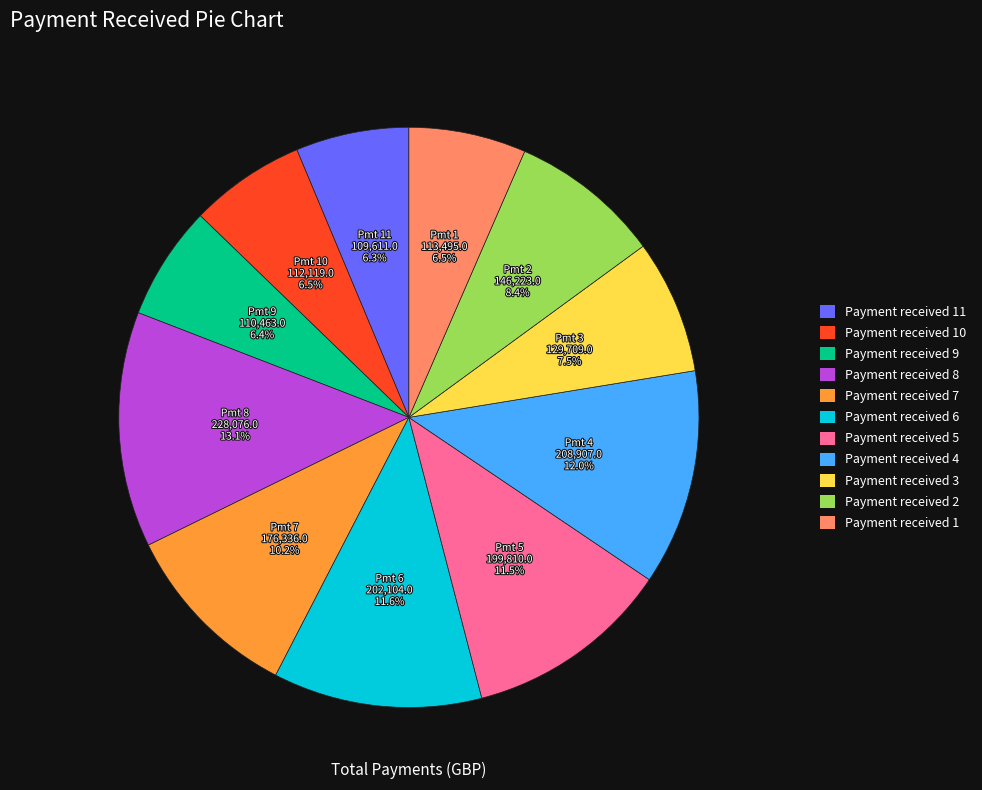

To the nearest percent, what is the difference between the largest and smallest slice percentages?

7%